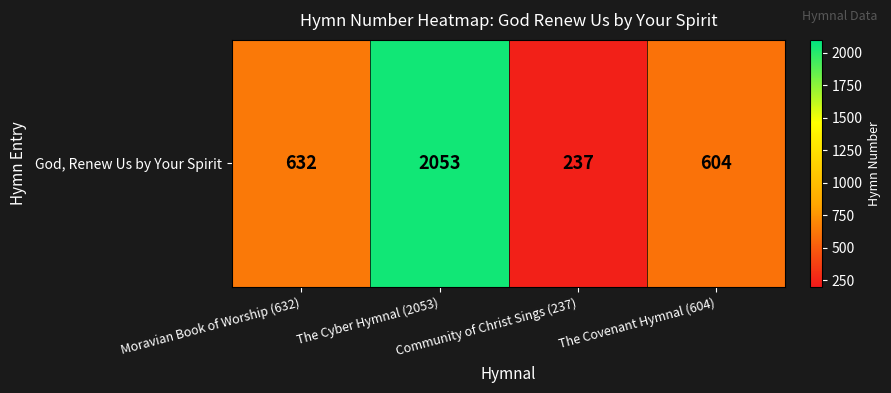

Reading left to right, list all the values displayed in this chart.

632	2053	237	604